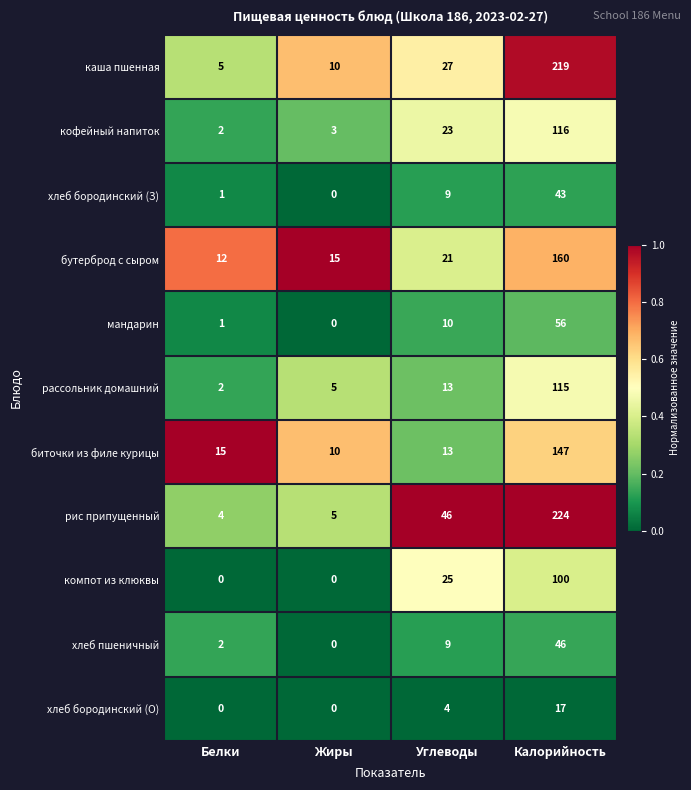

How many distinct data groups are displayed?

11